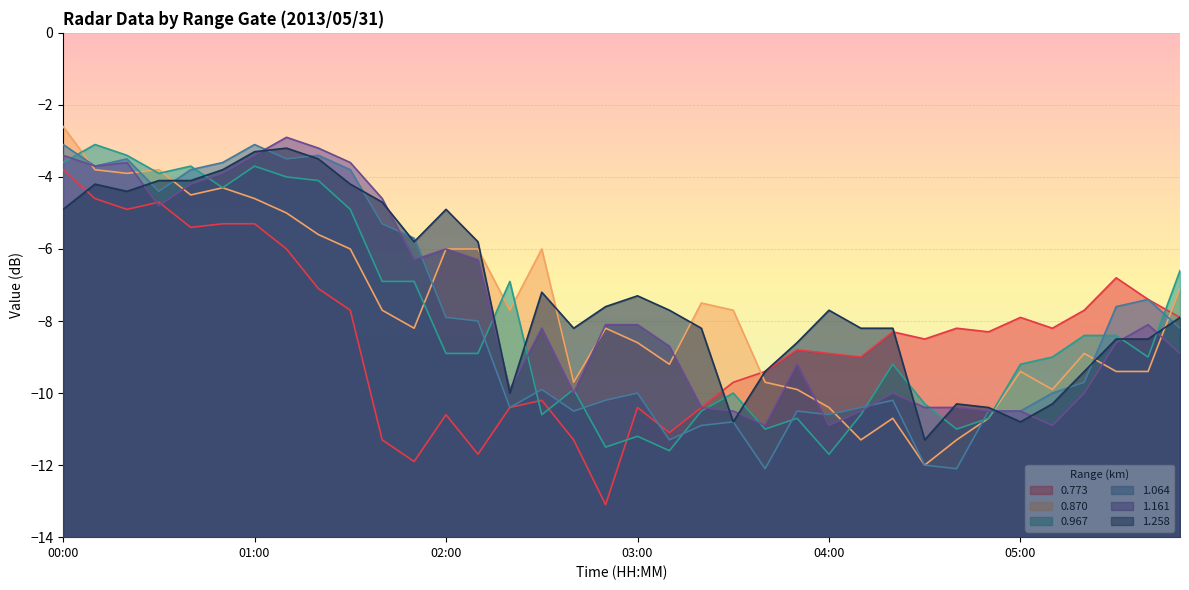

Which series has the largest total across all categories?

1.258